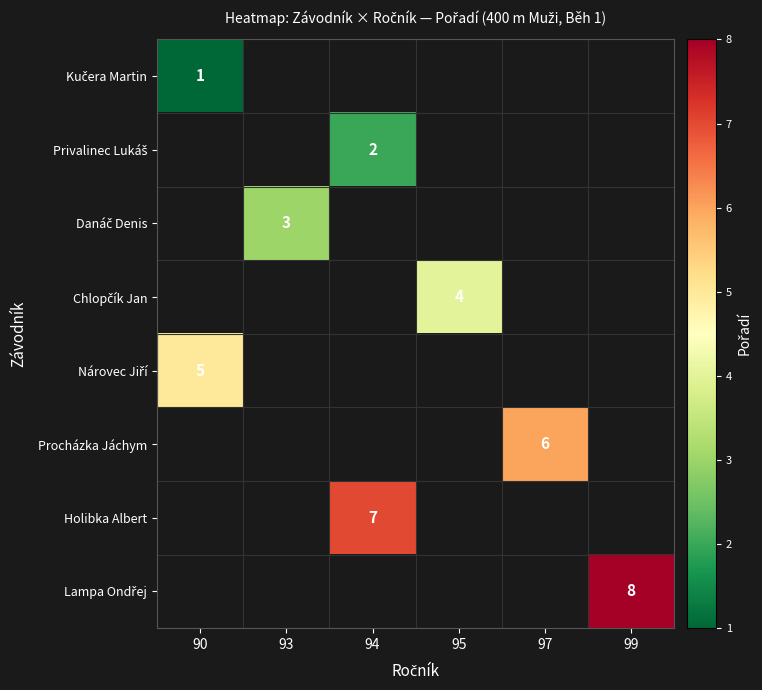

At which category does the chart reach its peak across all series?

99